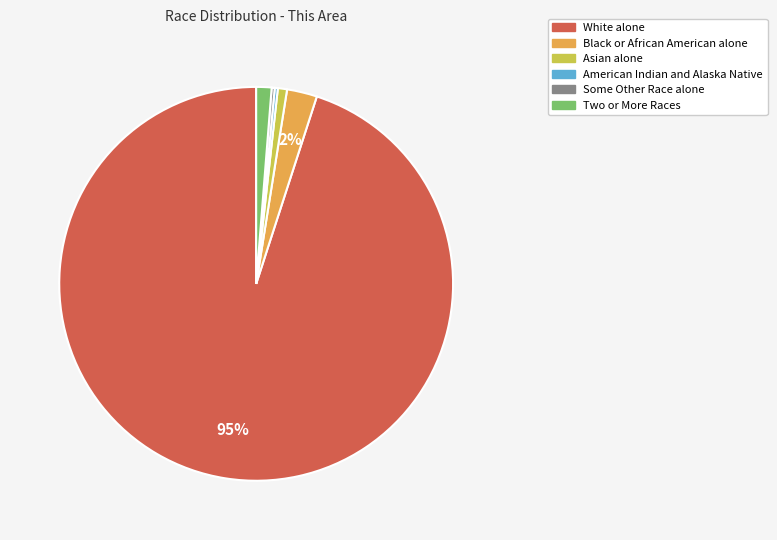

Do Asian alone and White alone together represent more than half of the pie?

Yes